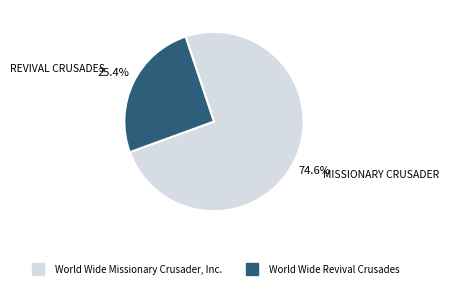

True or false: World Wide Revival Crusades accounts for 31% of the total.

False